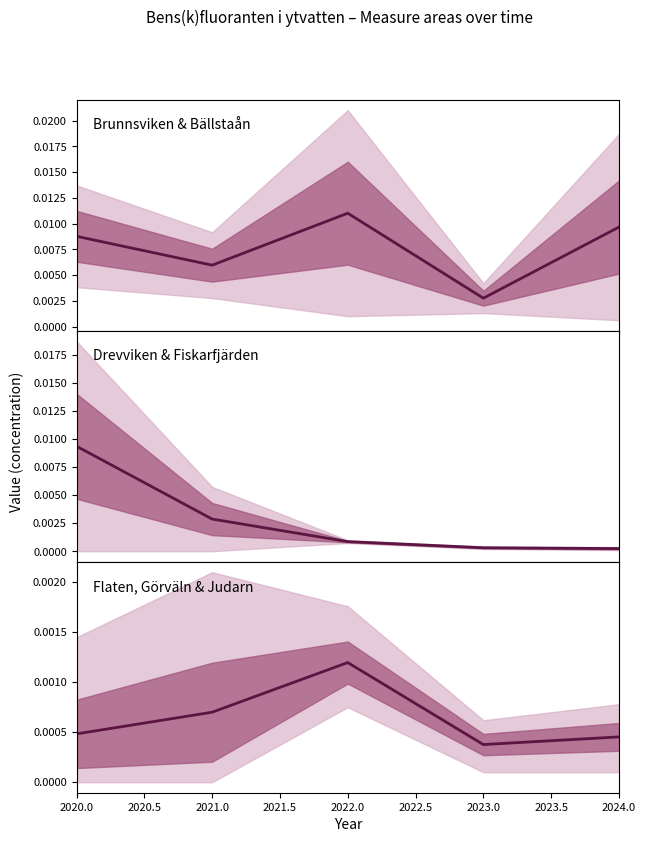

Rank the series by their average value, from highest to lowest.

Brunnsviken & Bällstaån, Drevviken & Fiskarfjärden, Flaten, Görväln & Judarn